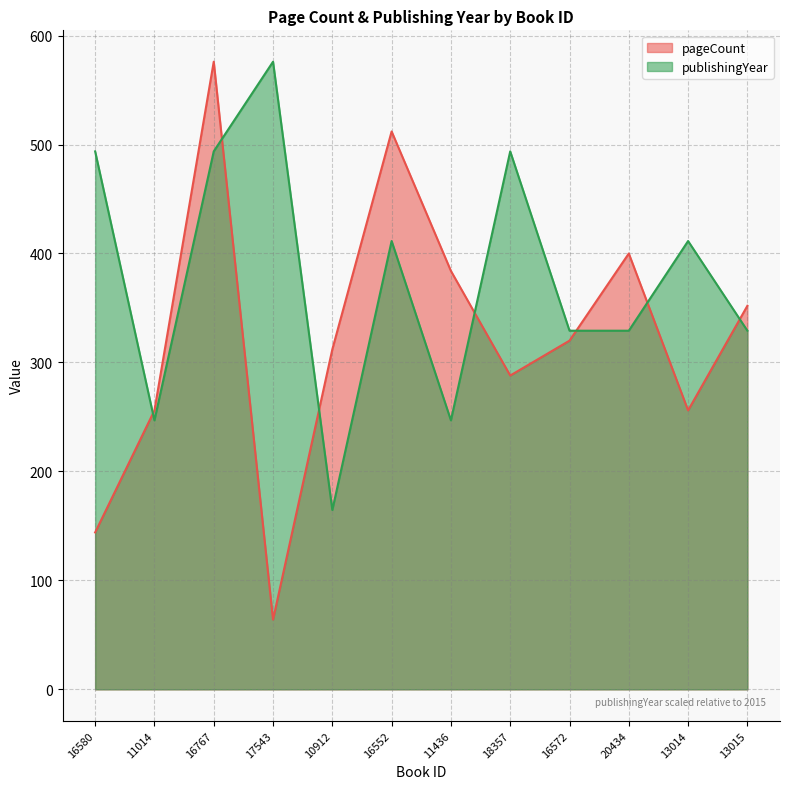

At which label is pageCount closest to 320?

16572